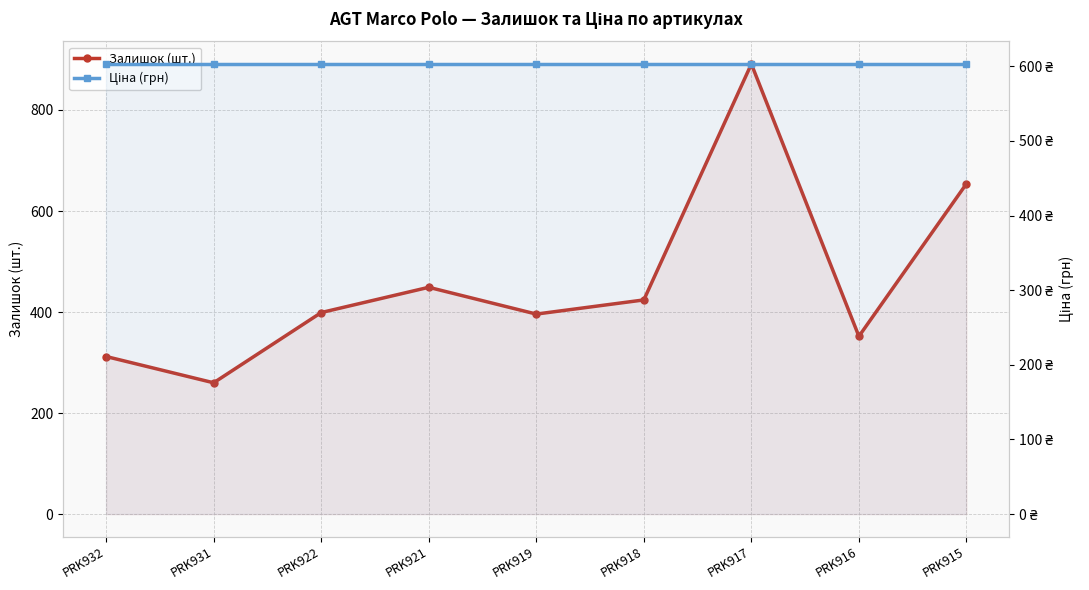

How many intersections are there between Залишок (шт.) and Ціна (грн)?

3